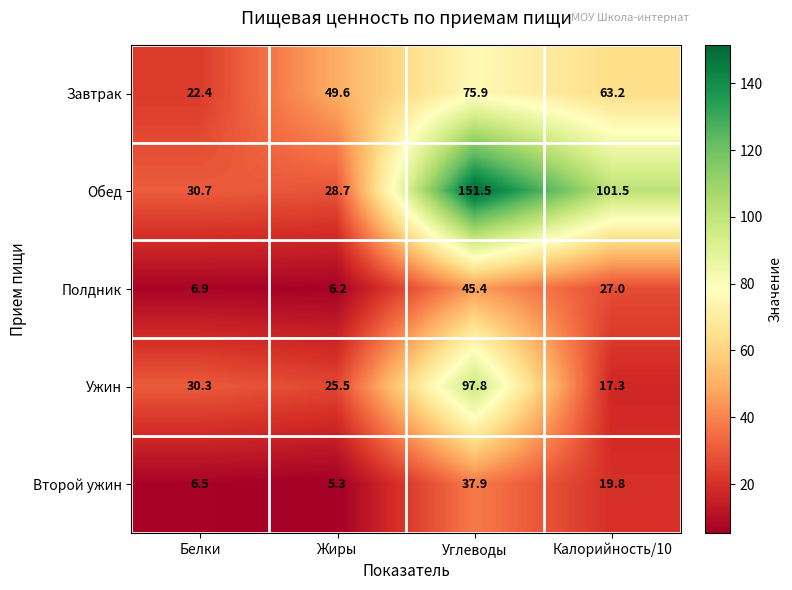

What is the difference between the Завтрак values at Углеводы and Жиры?

26.3